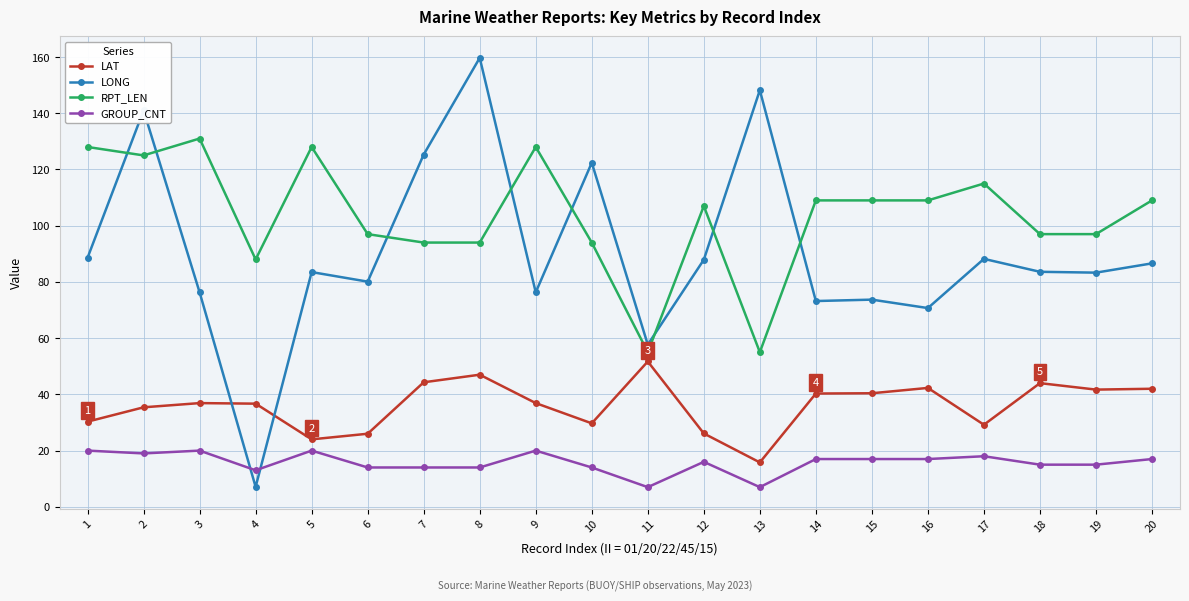

What is the difference between the highest and lowest values at 18?

82.0